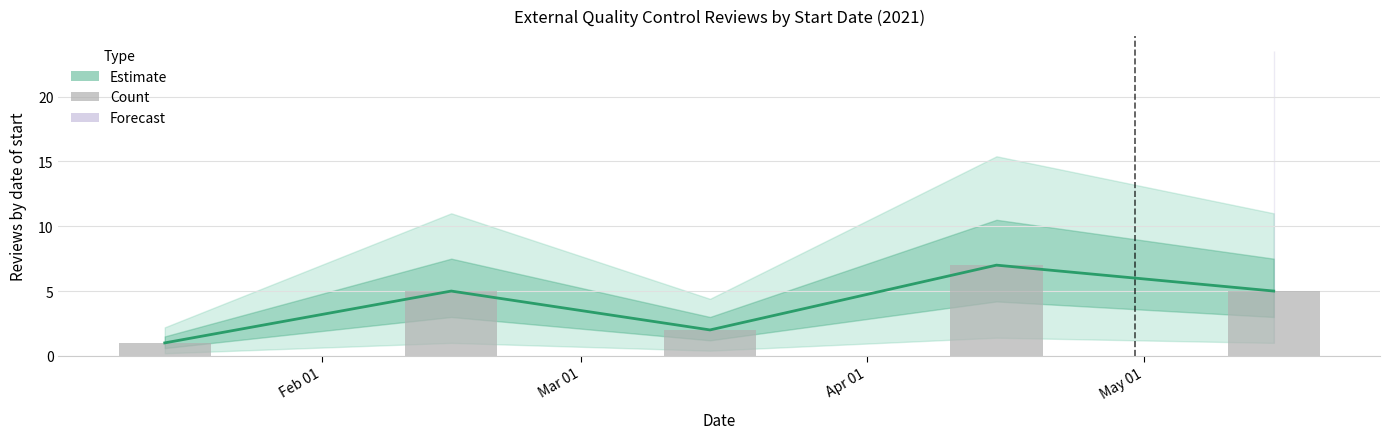

Rank the series by their maximum value, from lowest to highest.

Estimate, Count of reviews